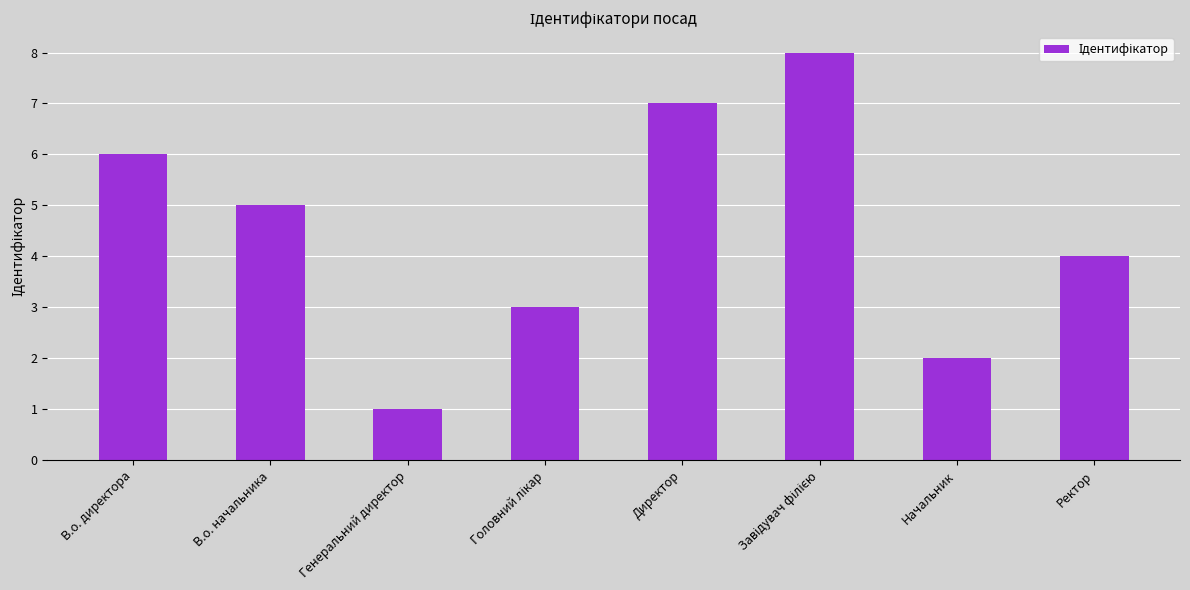

Count the values in the range 3 to 7.

5